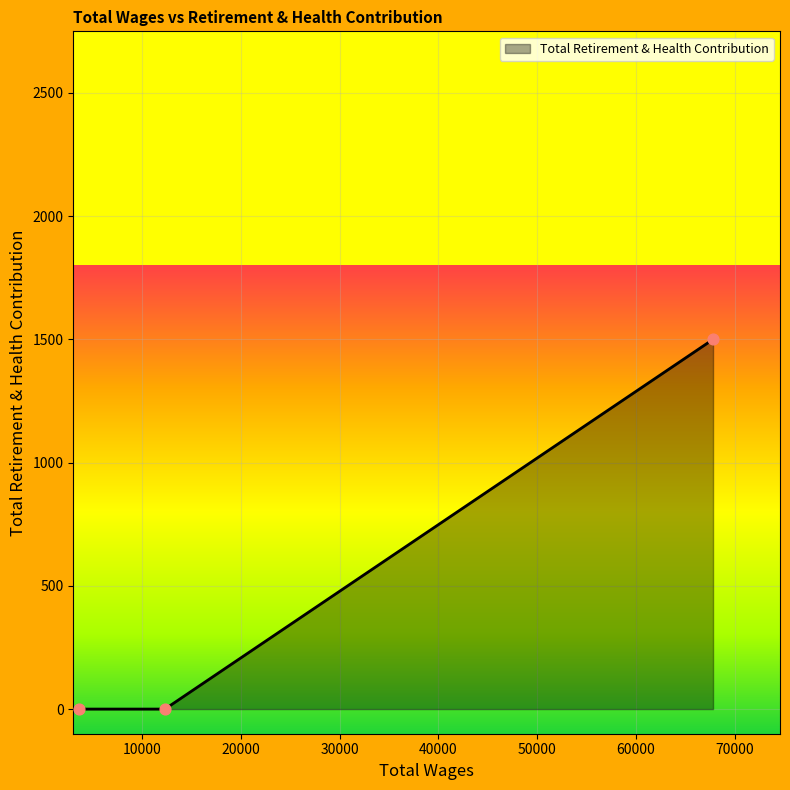

What is the maximum value shown in the chart?

1500